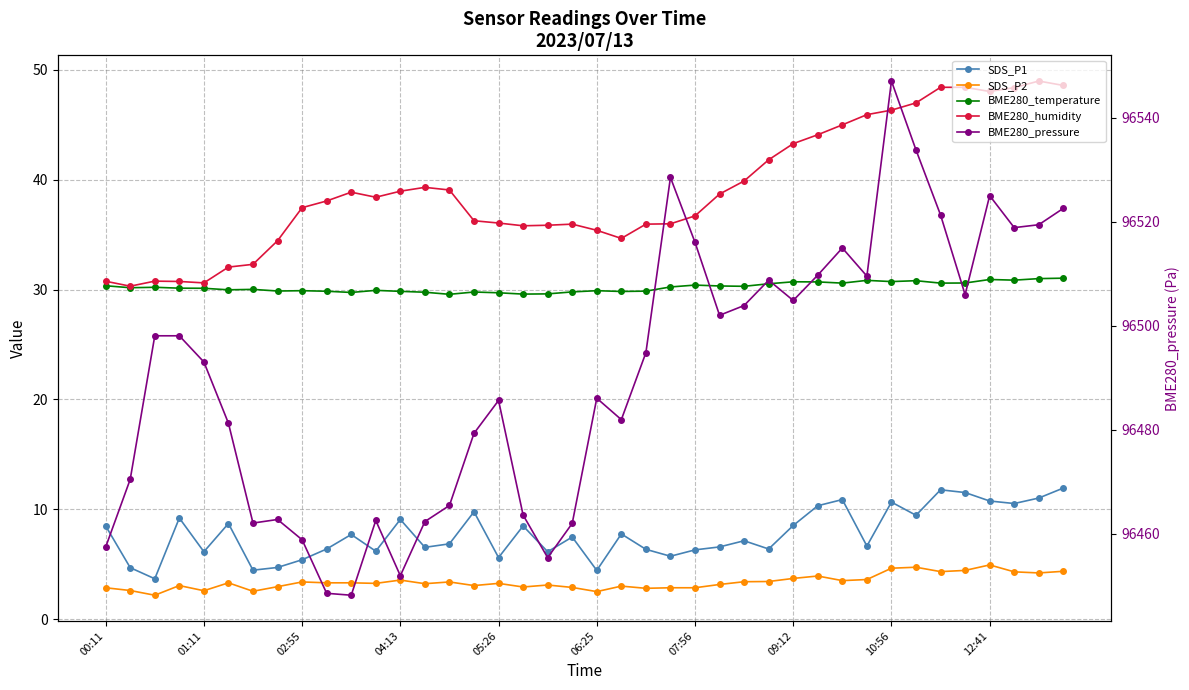

True or false: BME280_humidity has a value of 52.4 at 12:41.

False